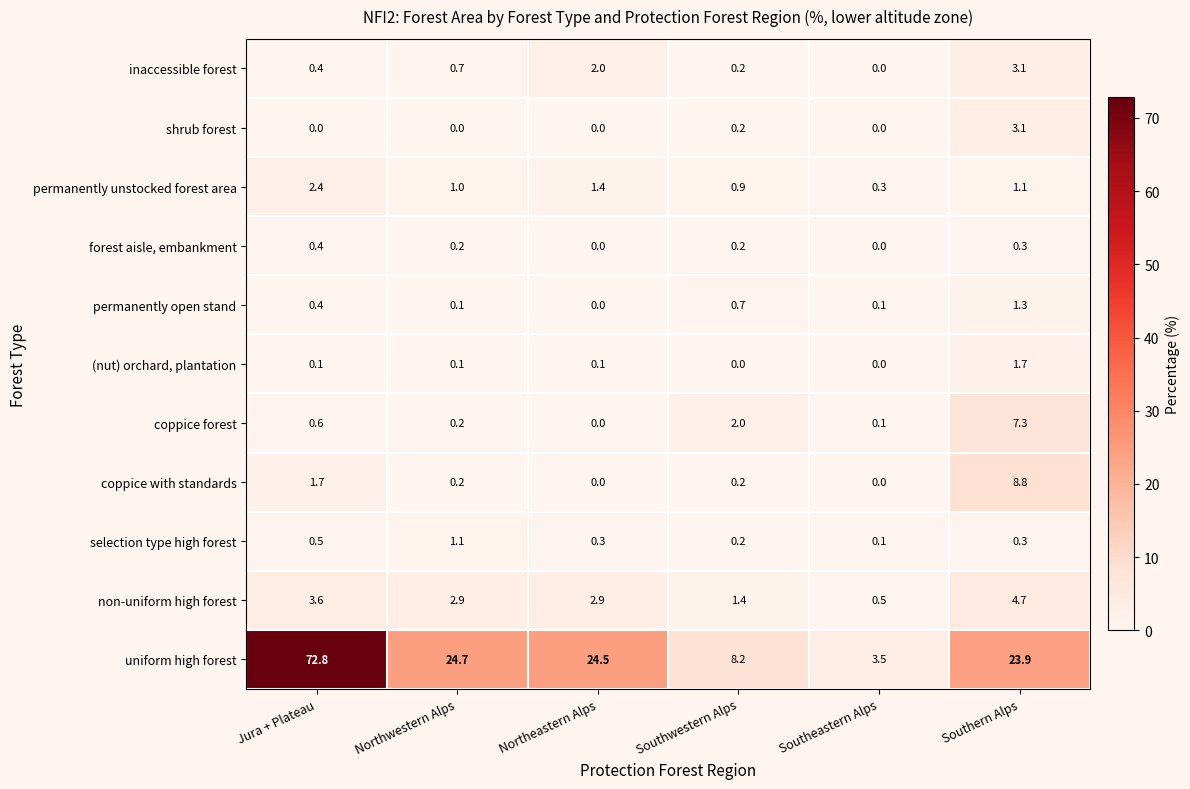

Between Southwestern Alps and Southeastern Alps, which series saw the biggest shift?

uniform high forest